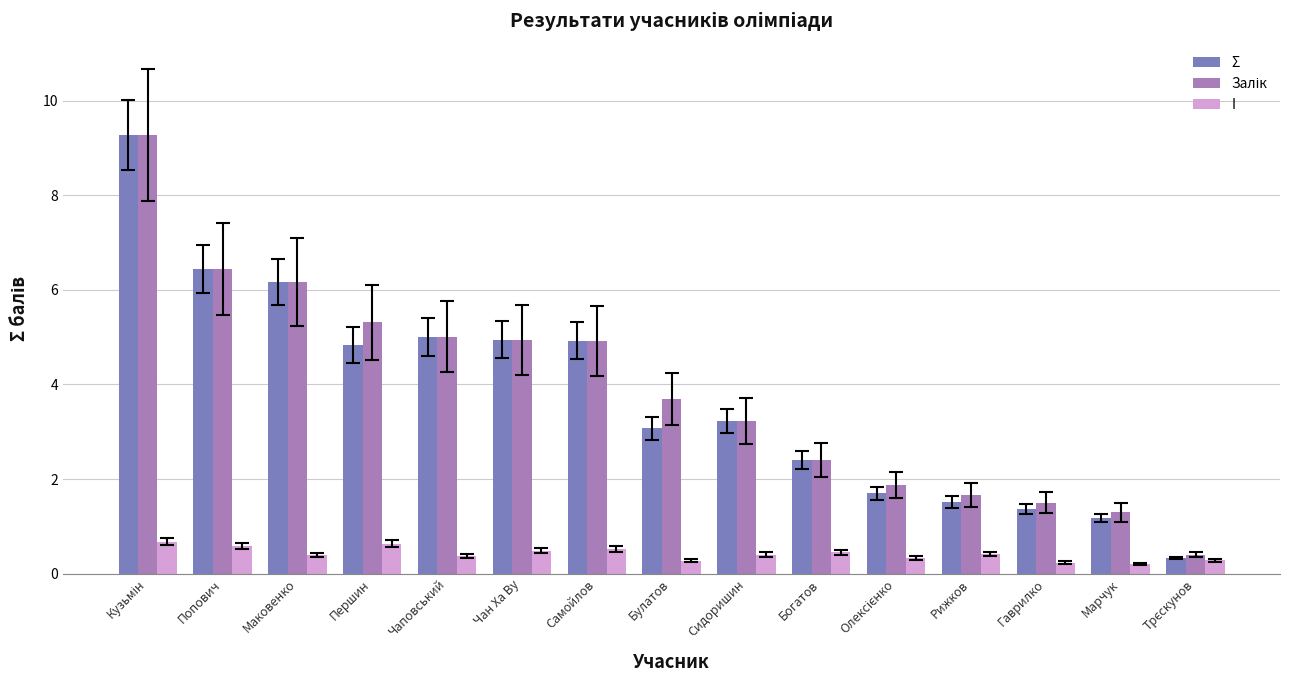

What is the value of the I bar at the 14th from the left?

0.2